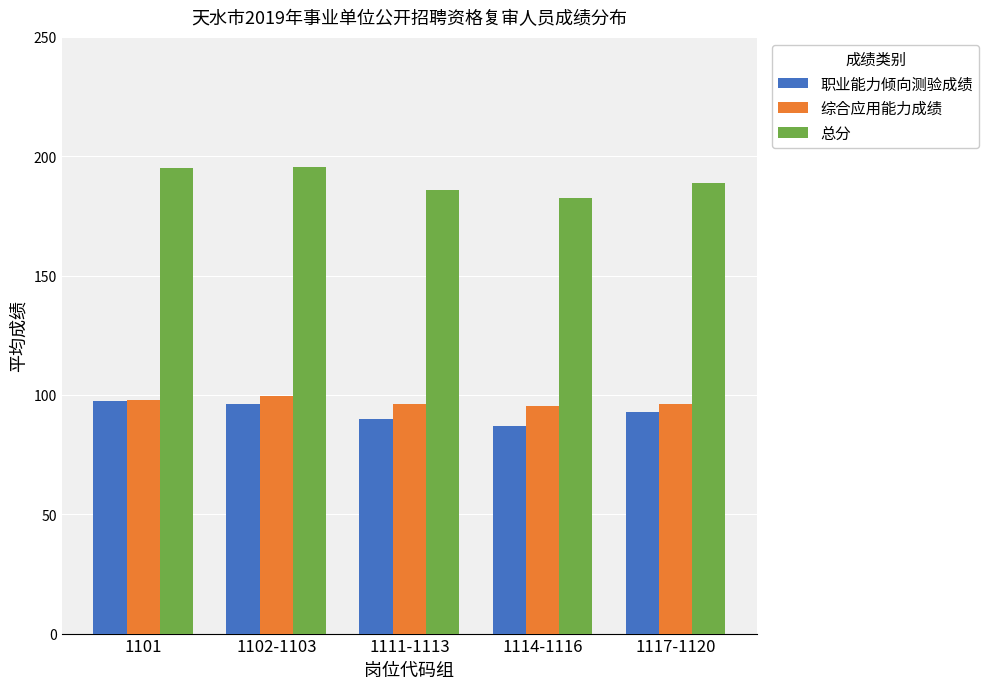

Which category has the lowest value in the 总分 series?

1114-1116